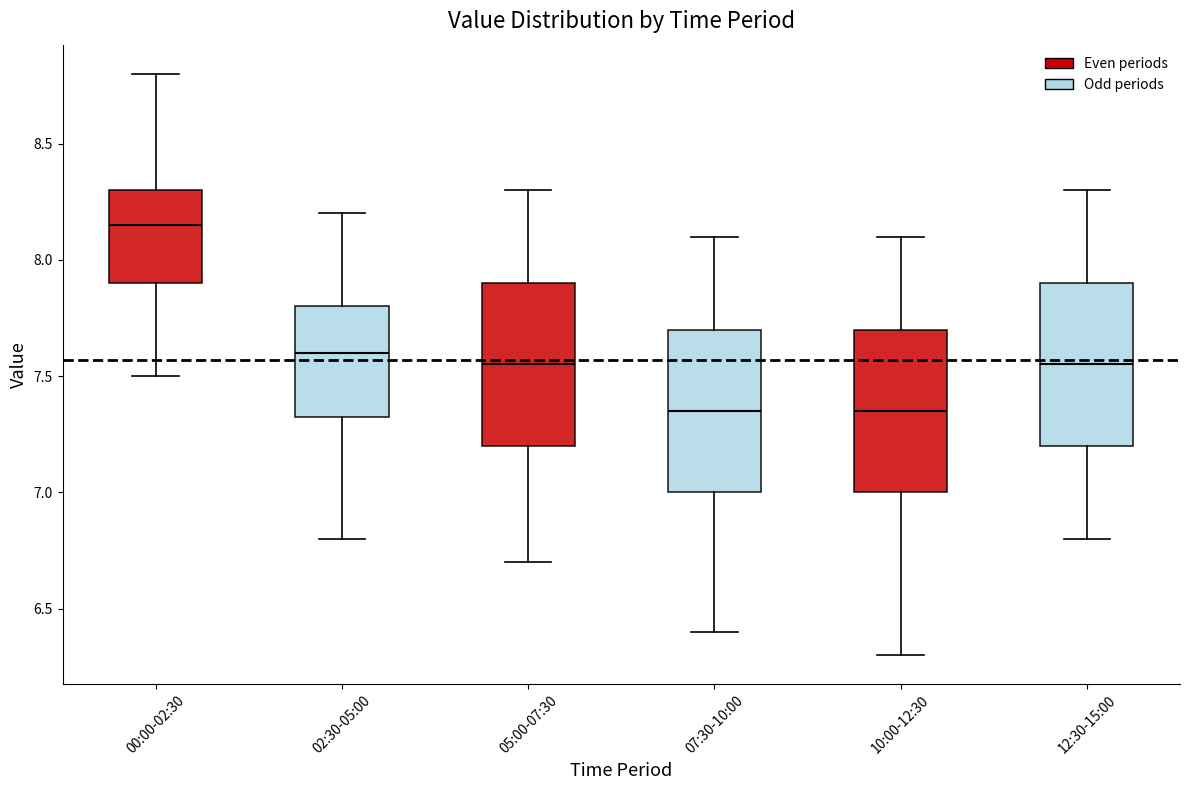

Reading left to right, transcribe this box plot: for each box, give where its median line is, the range the box spans, and where its two whiskers end, as read against the y-axis. The values are not printed on the chart, so give them approximately, as read against the axis.

00:00-02:30: median 8.15, box 7.90 to 8.30, whiskers 7.50 to 8.80
02:30-05:00: median 7.60, box 7.35 to 7.80, whiskers 6.80 to 8.20
05:00-07:30: median 7.55, box 7.20 to 7.90, whiskers 6.70 to 8.30
07:30-10:00: median 7.35, box 7.00 to 7.70, whiskers 6.40 to 8.10
10:00-12:30: median 7.35, box 7.00 to 7.70, whiskers 6.30 to 8.10
12:30-15:00: median 7.55, box 7.20 to 7.90, whiskers 6.80 to 8.30